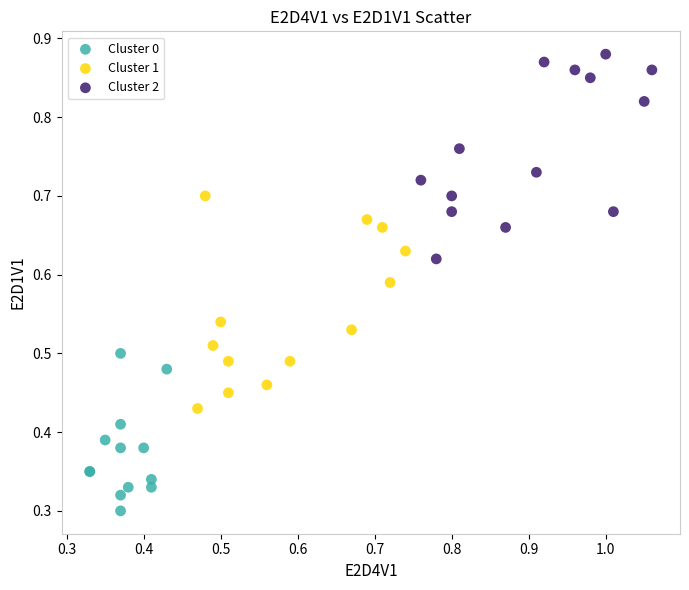

Which series contains the lowest Y value?

Cluster 0